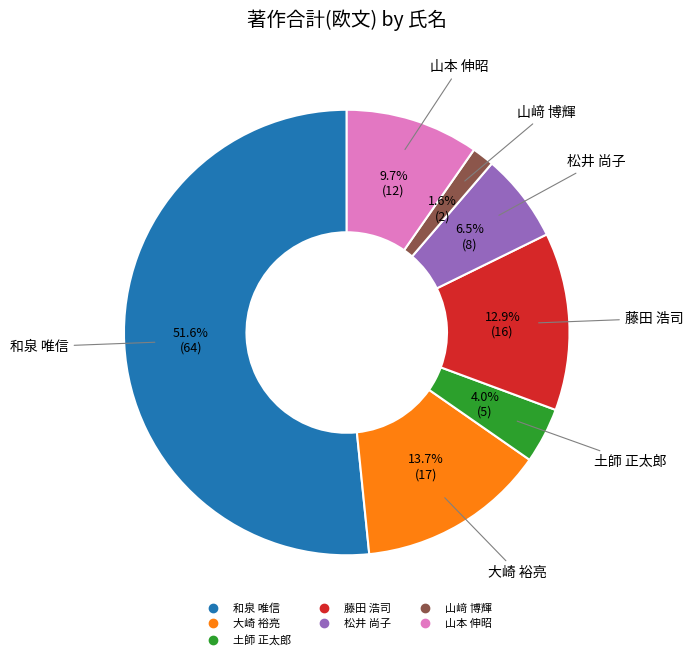

Between 和泉 唯信 and 松井 尚子, which is larger?

和泉 唯信